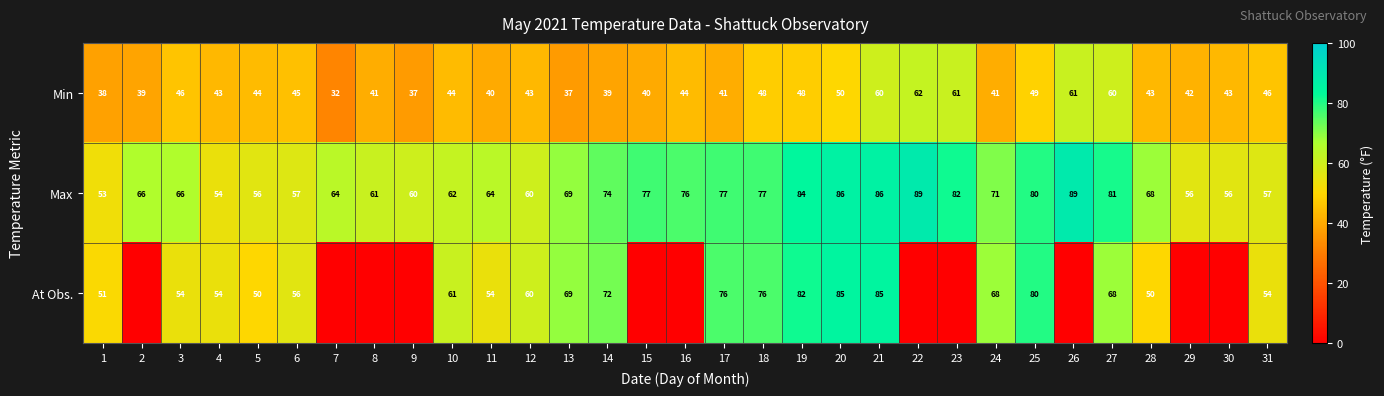

The value of Max at 9 is 60. True or false?

True